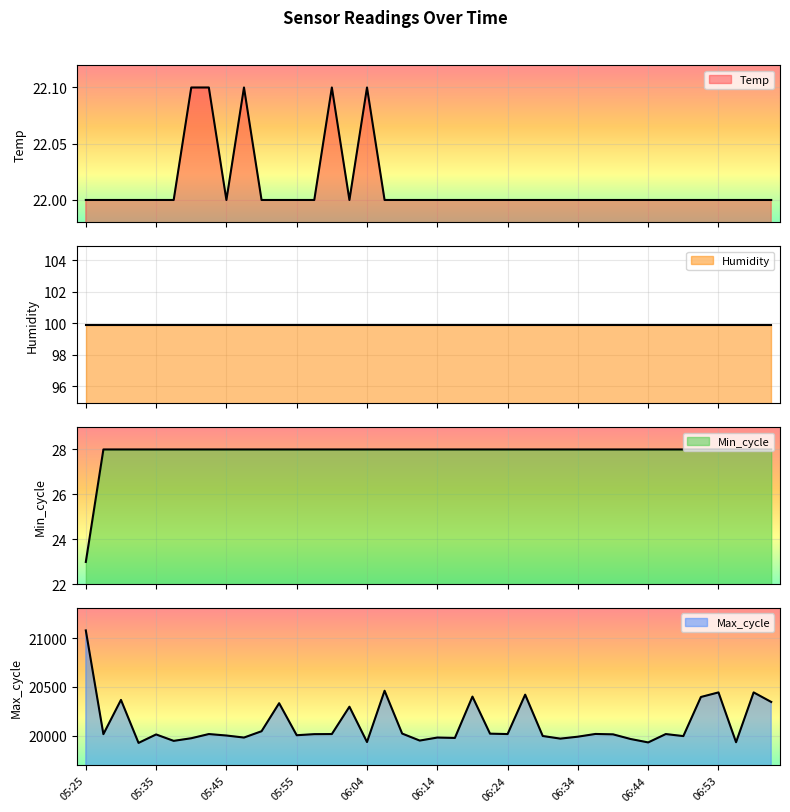

How many Min_cycle values are between 28 and 29?

39